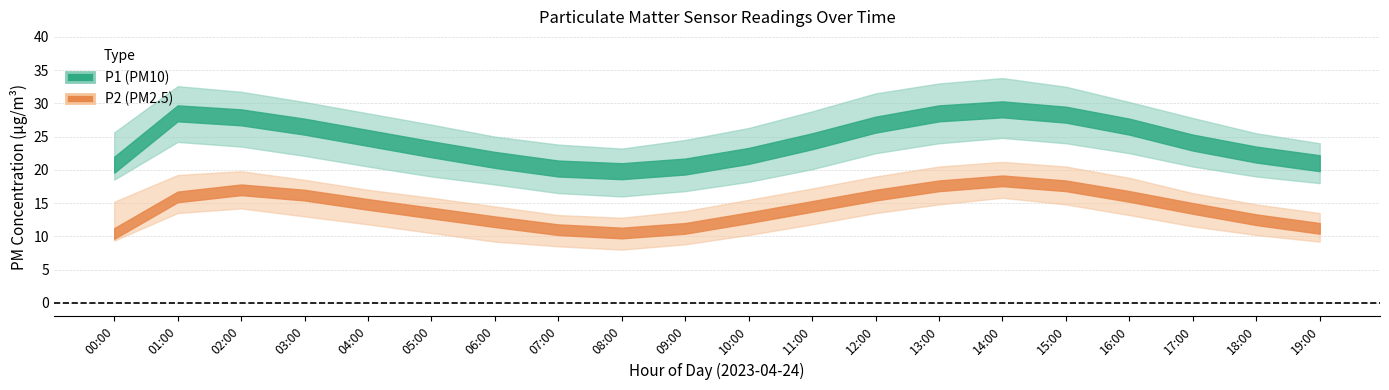

The value of P1_lower at 04:00 is 10.6. True or false?

False